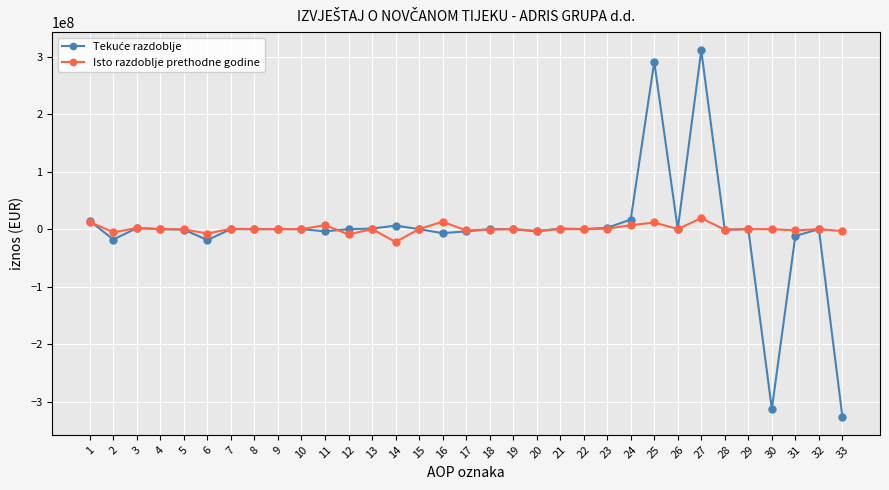

What is the value of the Isto razdoblje prethodne godine point at the 7th from the left?

706705